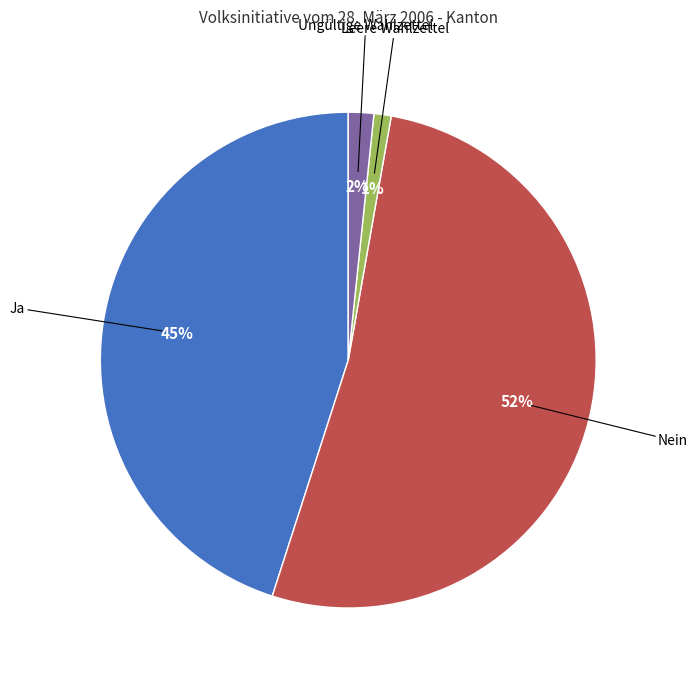

Does any single category account for the majority?

Yes